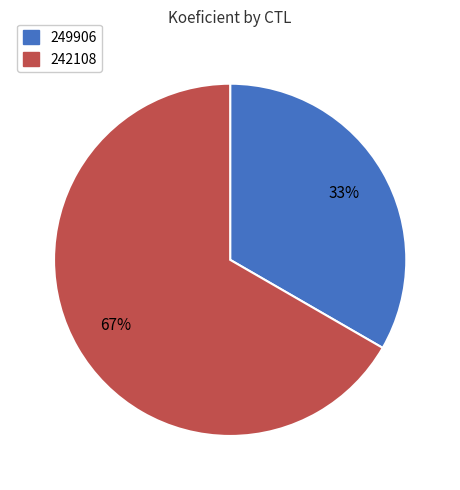

Which category has the biggest portion of the pie?

242108